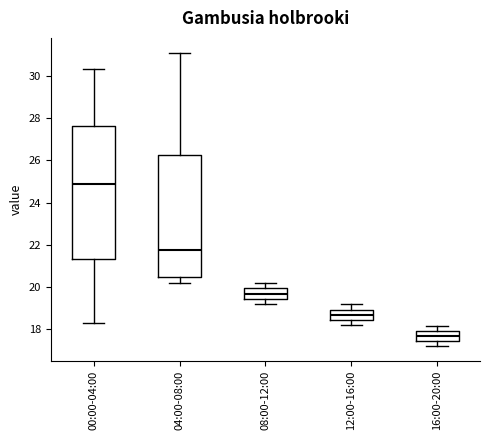

Reading left to right, transcribe this box plot: for each box, give where its median line is, the range the box spans, and where its two whiskers end, as read against the y-axis. The values are not printed on the chart, so give them approximately, as read against the axis.

00:00-04:00: median 25.0, box 21.4 to 27.6, whiskers 18.4 to 30.4
04:00-08:00: median 21.8, box 20.4 to 26.2, whiskers 20.2 to 31.2
08:00-12:00: median 19.6, box 19.4 to 20.0, whiskers 19.2 to 20.2
12:00-16:00: median 18.6, box 18.4 to 19.0, whiskers 18.2 to 19.2
16:00-20:00: median 17.6, box 17.4 to 18.0, whiskers 17.2 to 18.2